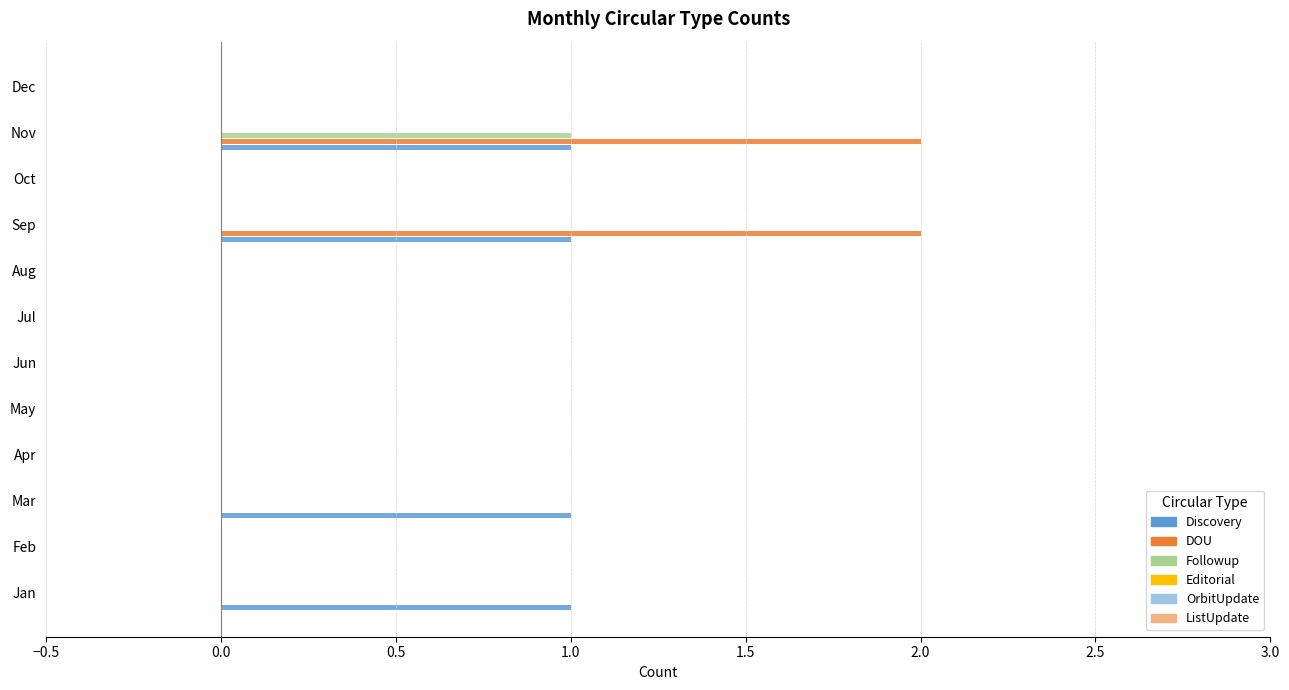

What is the sum of all Discovery values?

4